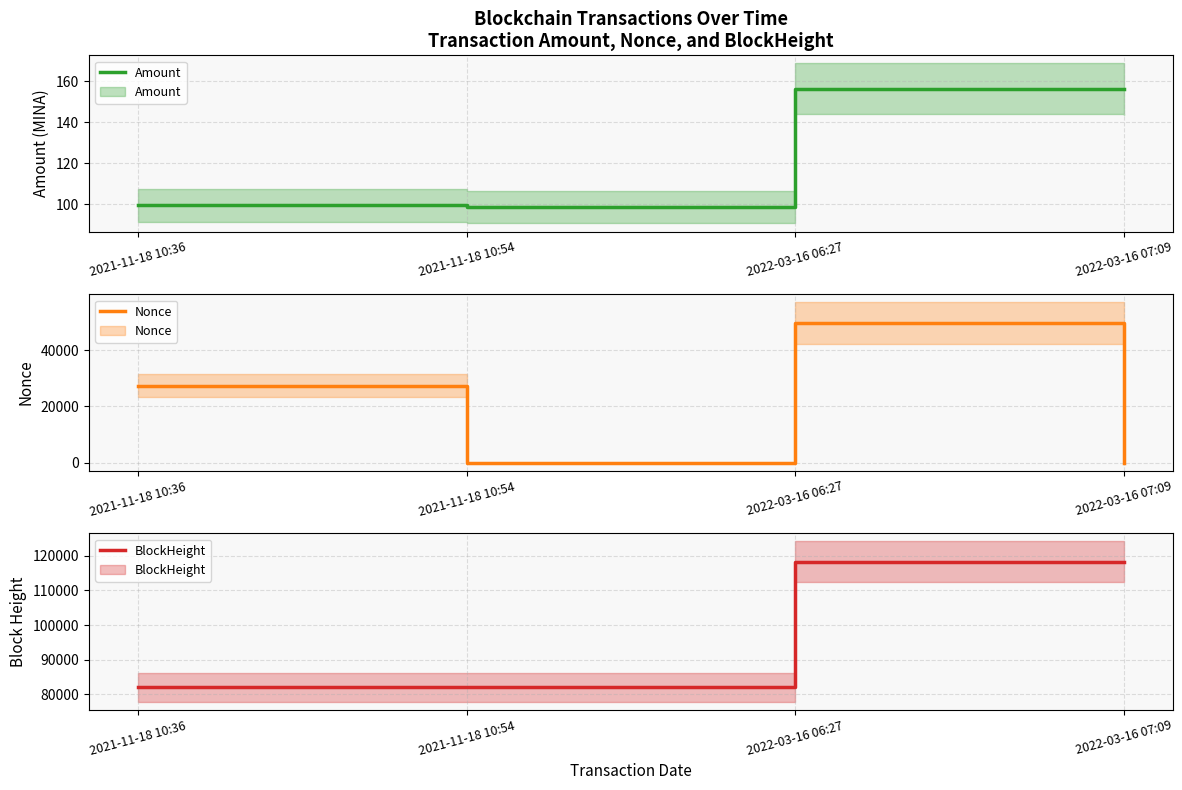

What is the difference between the highest and lowest values at 2022-03-16 07:09?

118255.0